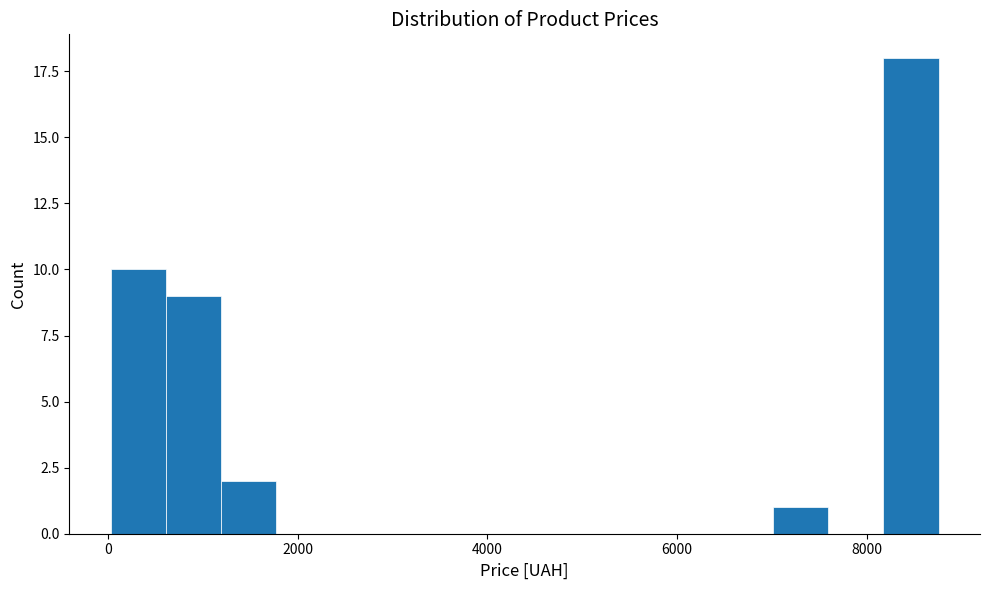

Read against the x-axis, roughly where is the centre of the tallest bar?

8400